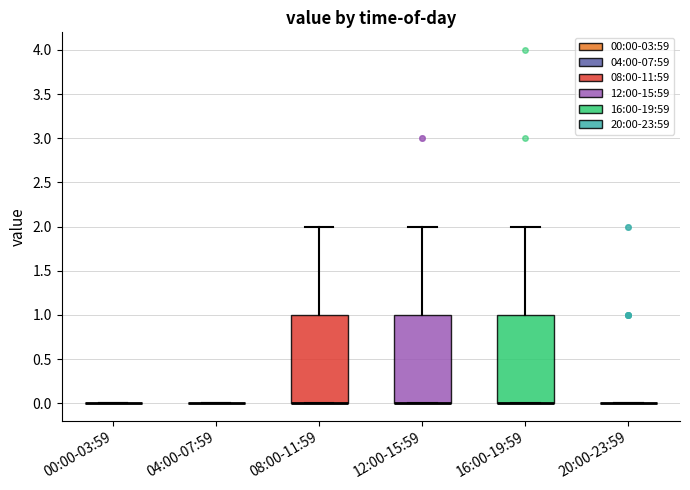

Reading left to right, read every box against the y-axis: the position of its median line, the range the box covers, and the ends of its whiskers. The values are not printed on the chart, so give them approximately, as read against the axis.

00:00-03:59: box collapsed to a line at 0, whiskers 0 to 0
04:00-07:59: box collapsed to a line at 0, whiskers 0 to 0
08:00-11:59: median 0 (drawn on the box's lower edge), box 0 to 1, whiskers 0 to 2
12:00-15:59: median 0 (drawn on the box's lower edge), box 0 to 1, whiskers 0 to 2
16:00-19:59: median 0 (drawn on the box's lower edge), box 0 to 1, whiskers 0 to 2
20:00-23:59: box collapsed to a line at 0, whiskers 0 to 0